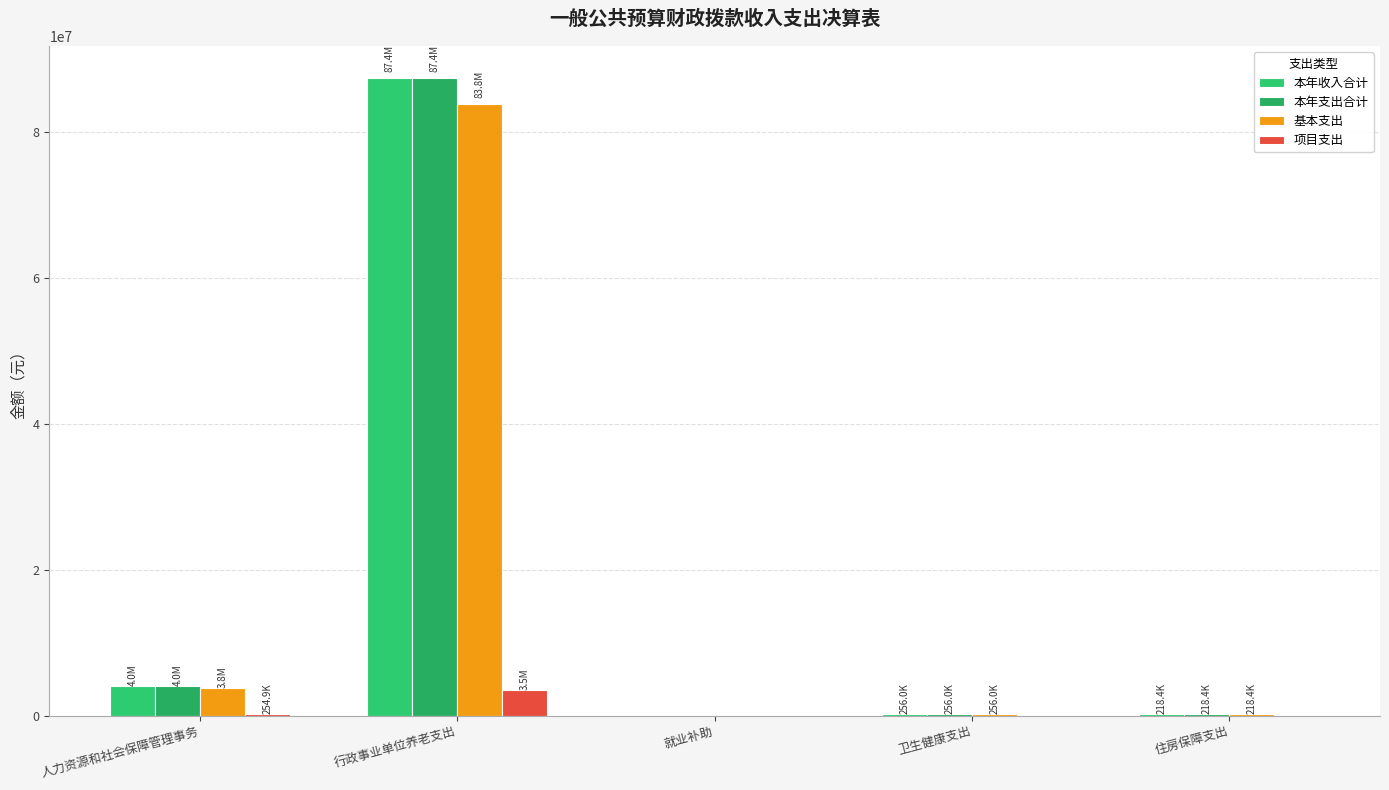

At which label does 项目支出 first exceed 630?

人力资源和社会保障管理事务